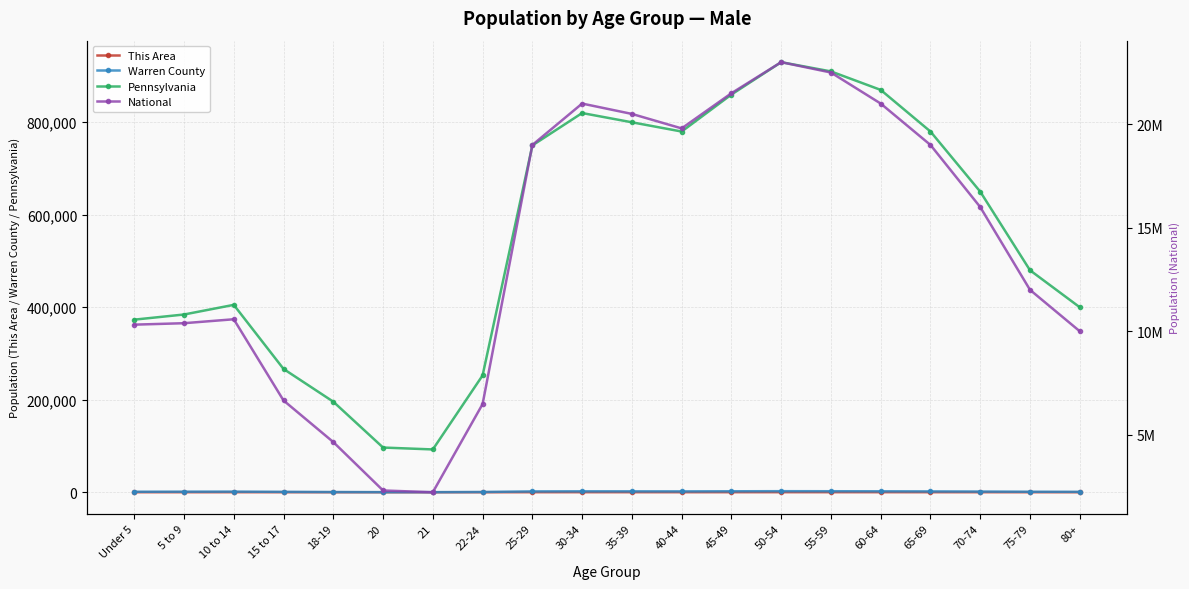

List the labels in order of This Area value, largest first.

50-54, 55-59, 60-64, 45-49, 30-34, 35-39, 65-69, 40-44, 25-29, 10 to 14, 70-74, 75-79, 15 to 17, Under 5, 5 to 9, 80+, 22-24, 18-19, 20, 21